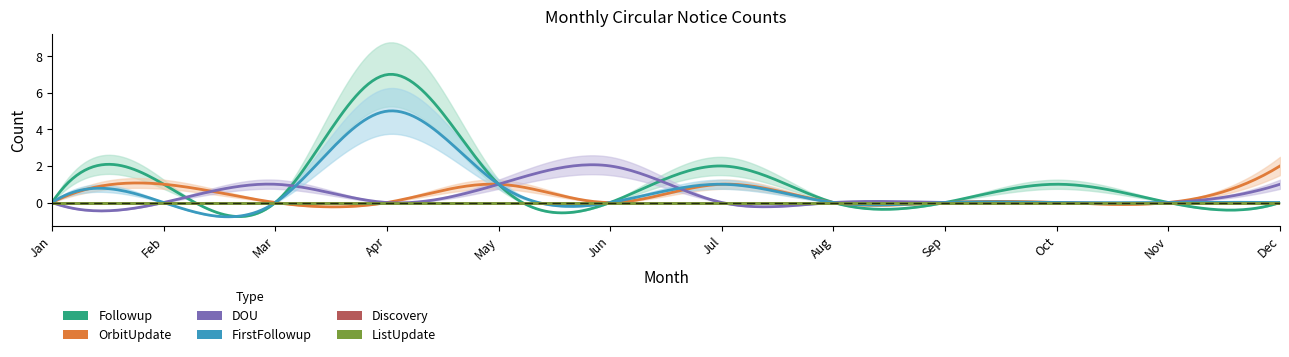

At May, list the series in order from smallest to largest.

Discovery, ListUpdate, Followup, OrbitUpdate, DOU, FirstFollowup